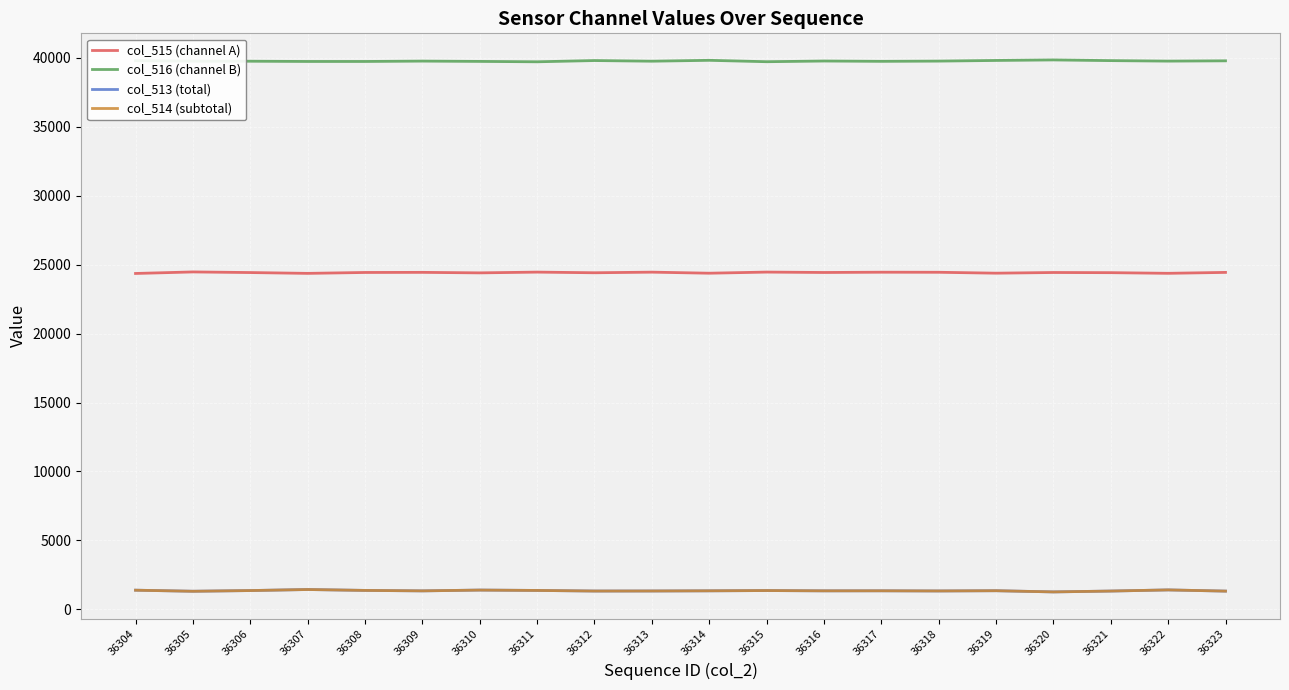

Which series has the largest total across all categories?

col_516 (channel B)